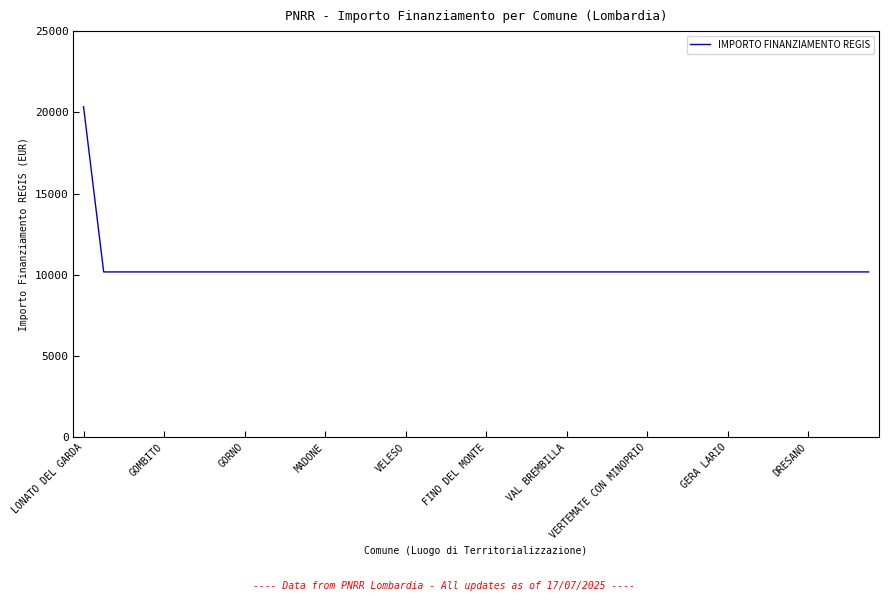

What is the maximum value shown in the chart?

20344